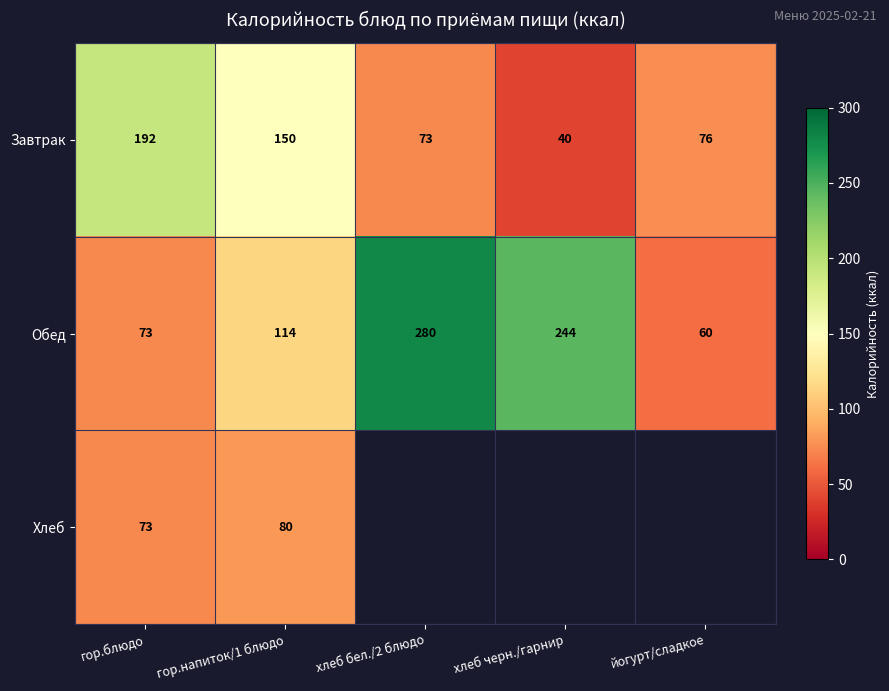

At how many categories does at least one series exceed 72?

5